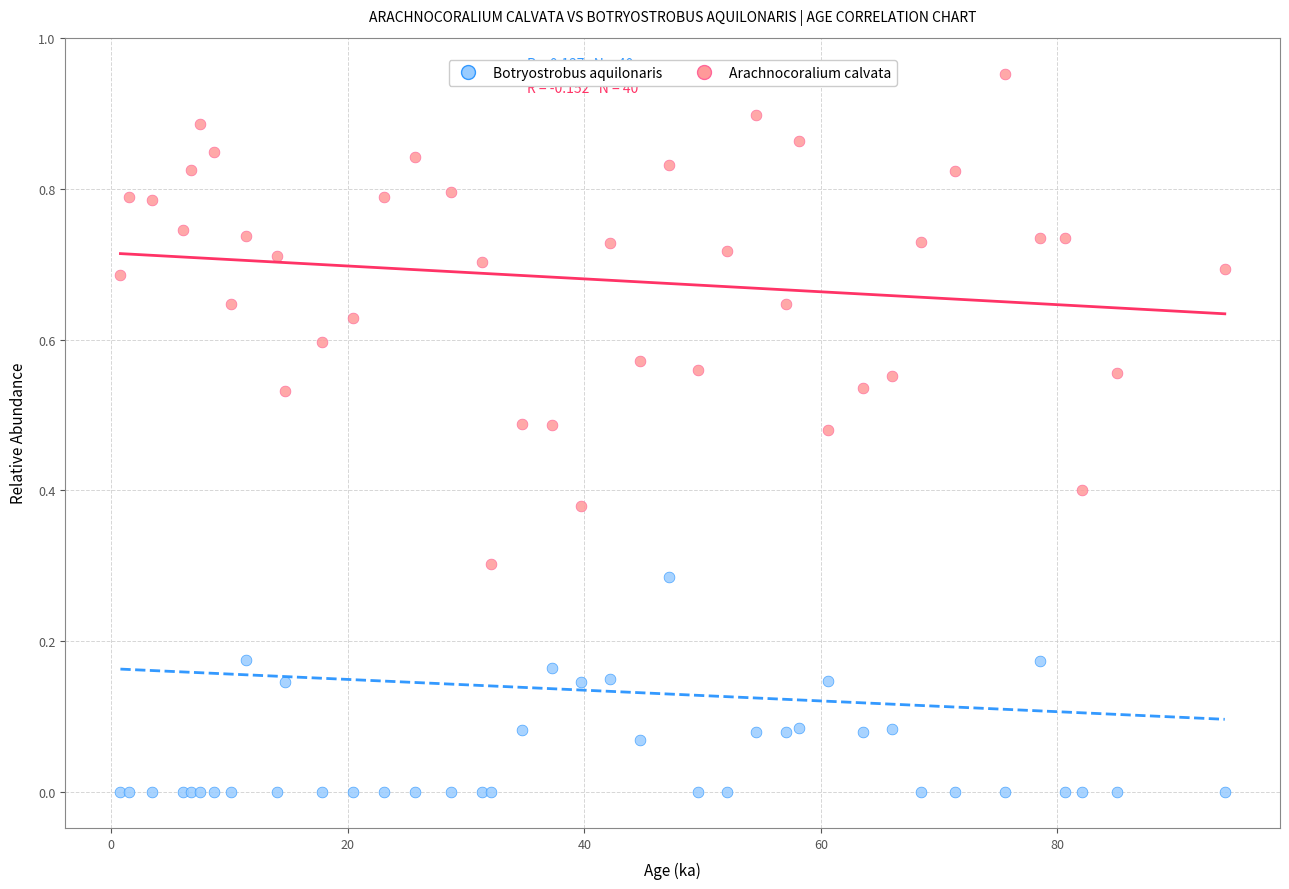

Which series reaches the maximum Y coordinate?

Arachnocoralium calvata